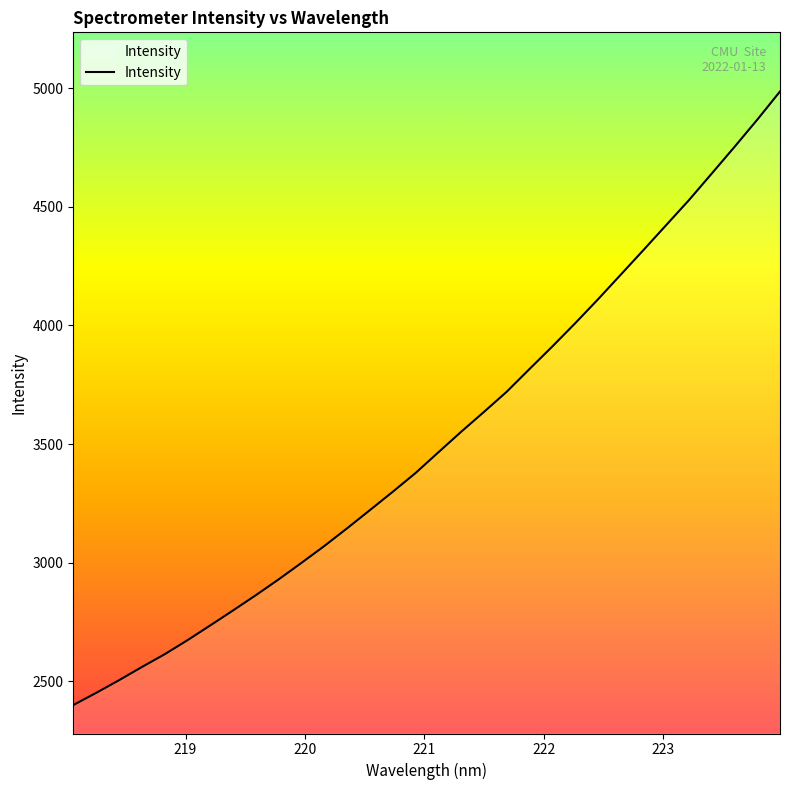

What is the greatest value displayed?

4986.3